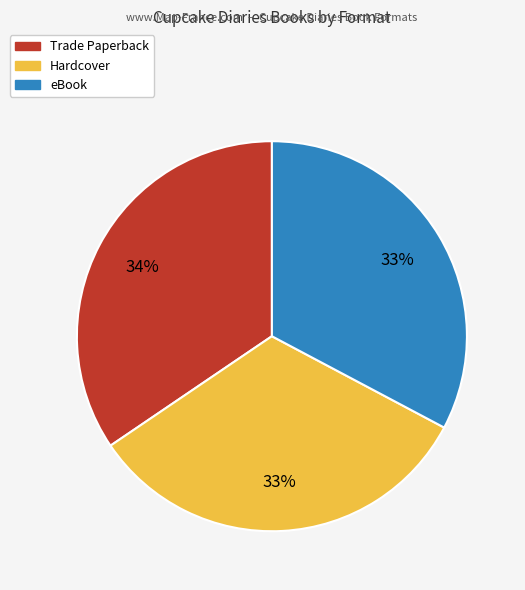

Does Trade Paperback represent more than half of the total?

No